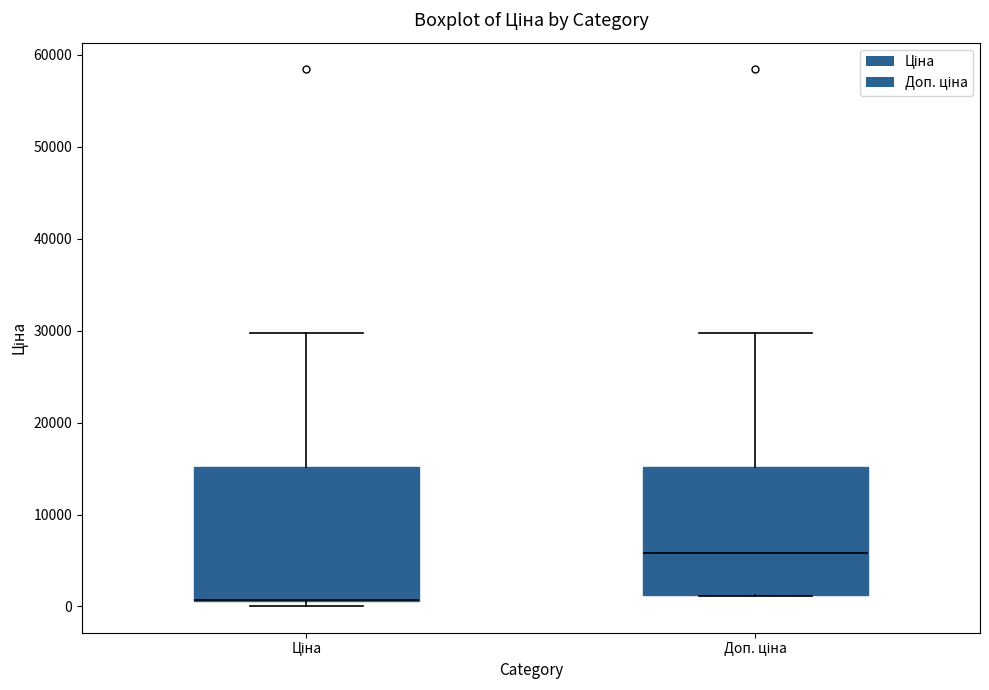

Where is the upper edge of the box for Доп. ціна on the y-axis? The values are not printed on the chart, so give them approximately, as read against the axis.

15000